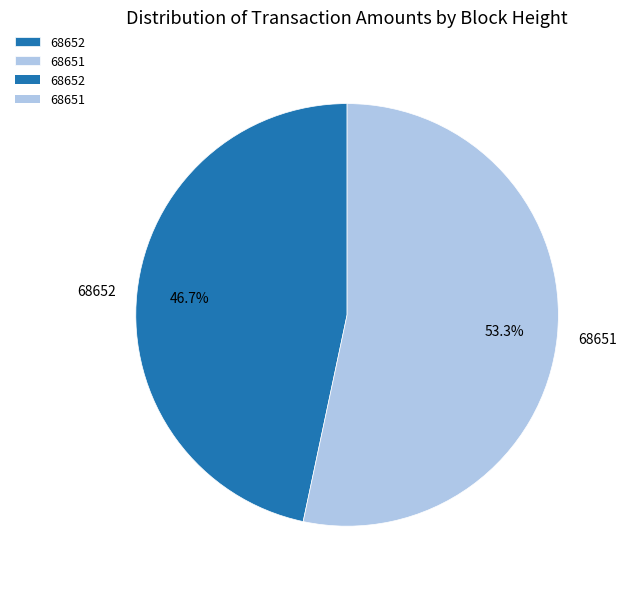

To the nearest percent, what is the difference between the 68651 and 68652 slice percentages?

7%